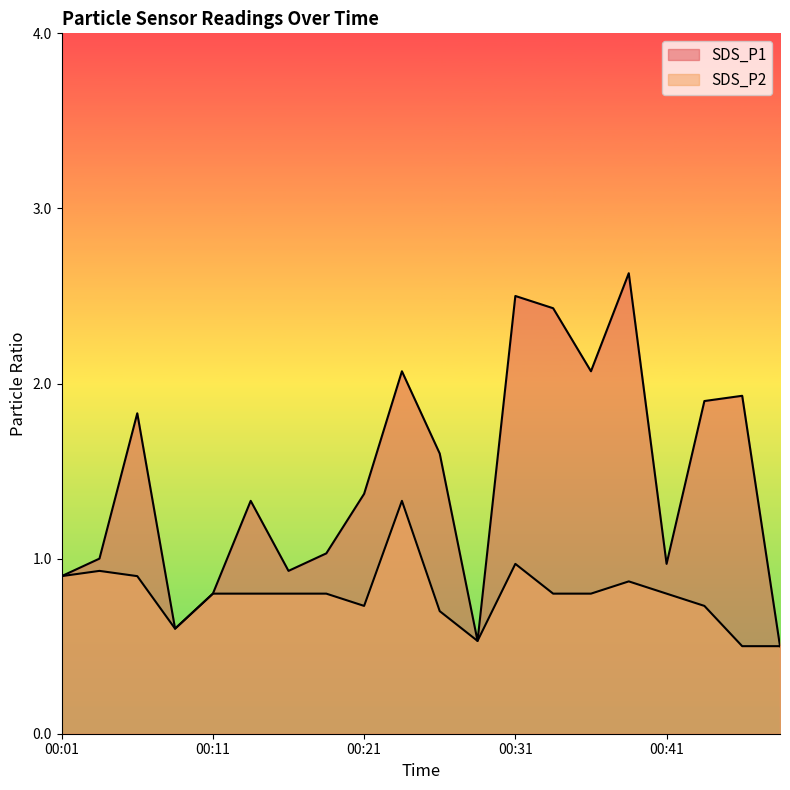

Rank the series by their average value, from lowest to highest.

SDS_P2, SDS_P1